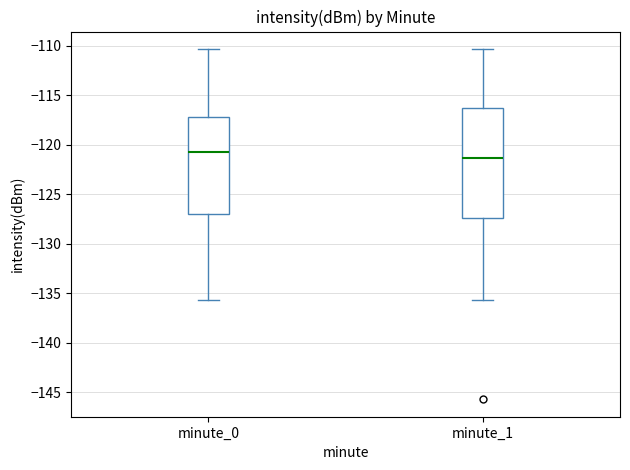

Reading left to right, transcribe this box plot: for each box, give where its median line is, the range the box spans, and where its two whiskers end, as read against the y-axis. The values are not printed on the chart, so give them approximately, as read against the axis.

minute_0: median -120.5, box -127.0 to -117.0, whiskers -135.5 to -110.5
minute_1: median -121.5, box -127.5 to -116.0, whiskers -135.5 to -110.5